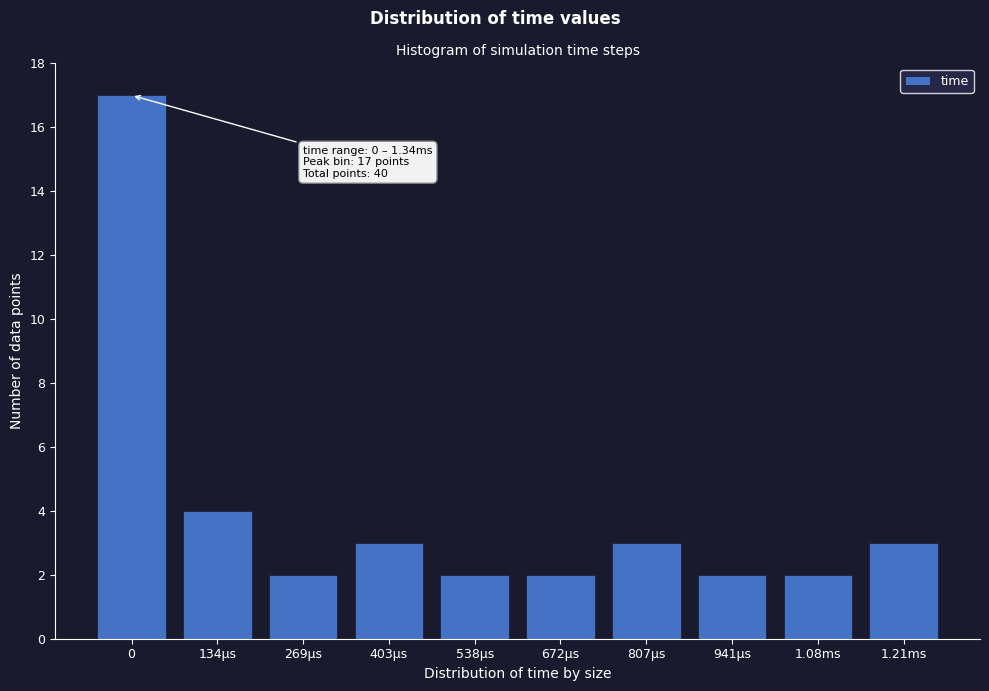

Reading left to right, transcribe all the data shown in this chart.

17	4	2	3	2	2	3	2	2	3